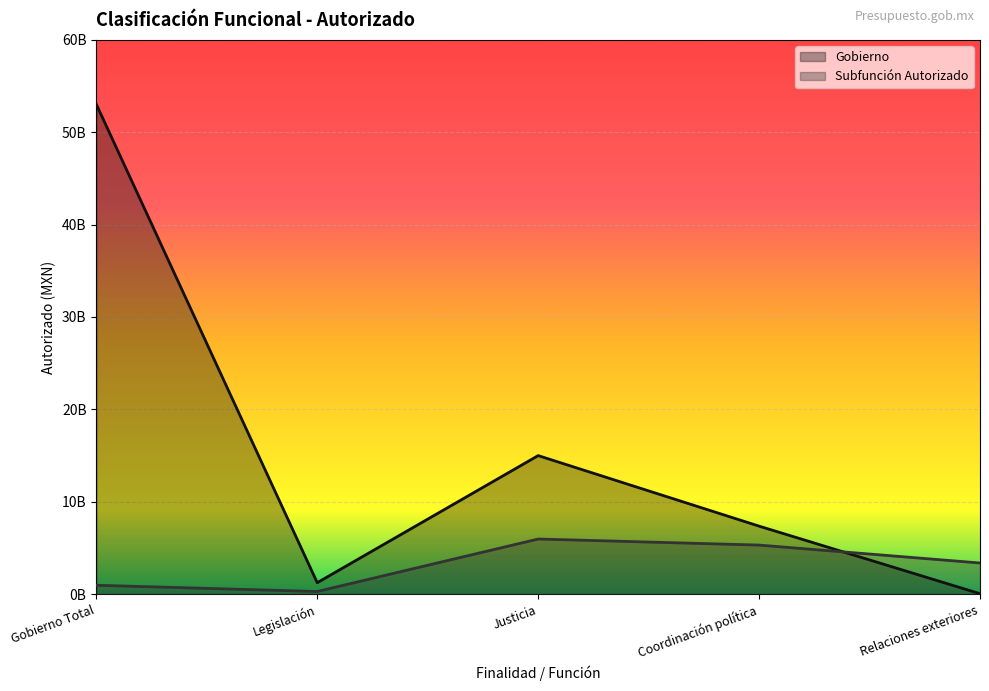

In Gobierno, how many points are lower than both neighbors (excluding endpoints)?

1